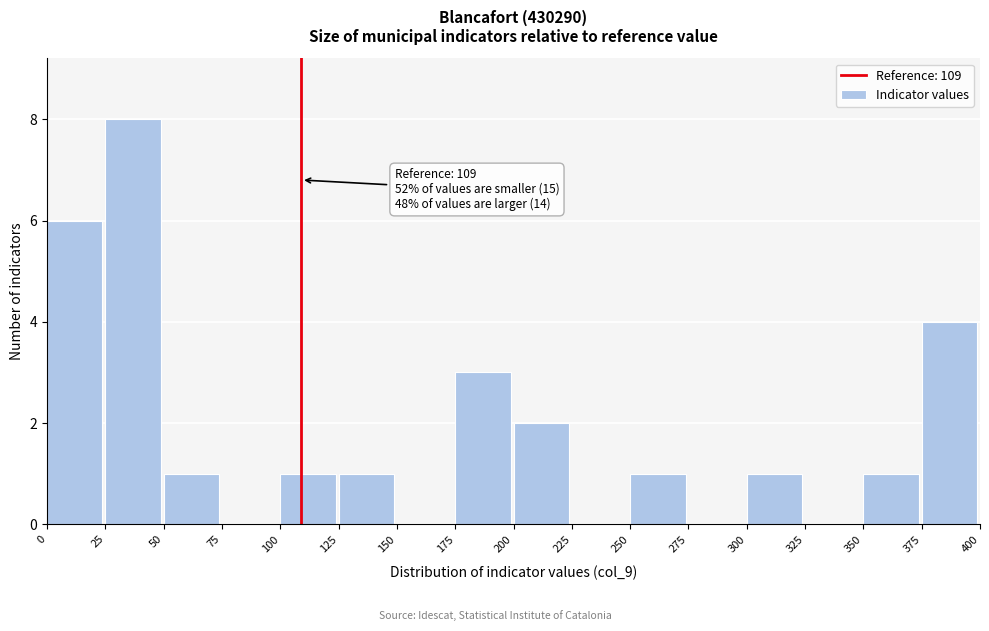

Over which range of the x-axis is the bar tallest?

25 to 50